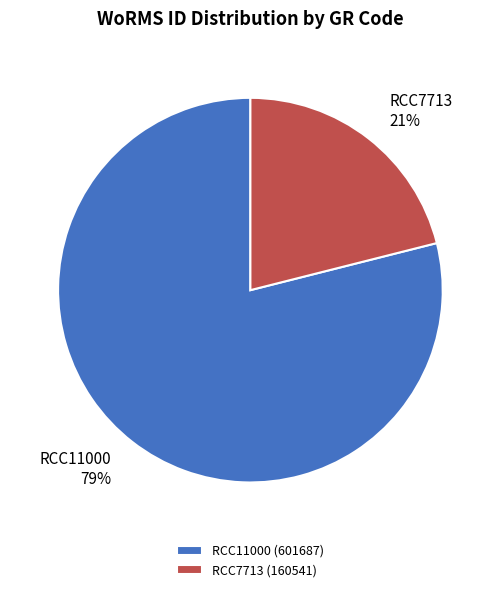

Combined, do RCC7713 and RCC11000 account for over 50%?

Yes